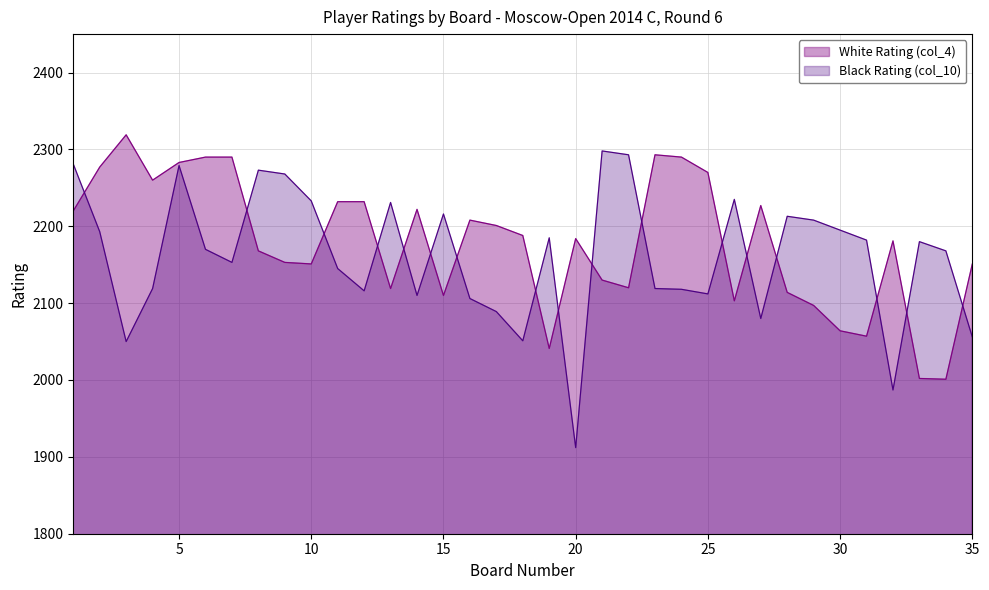

Rank the series by their average value, from lowest to highest.

Black Rating (col_10), White Rating (col_4)